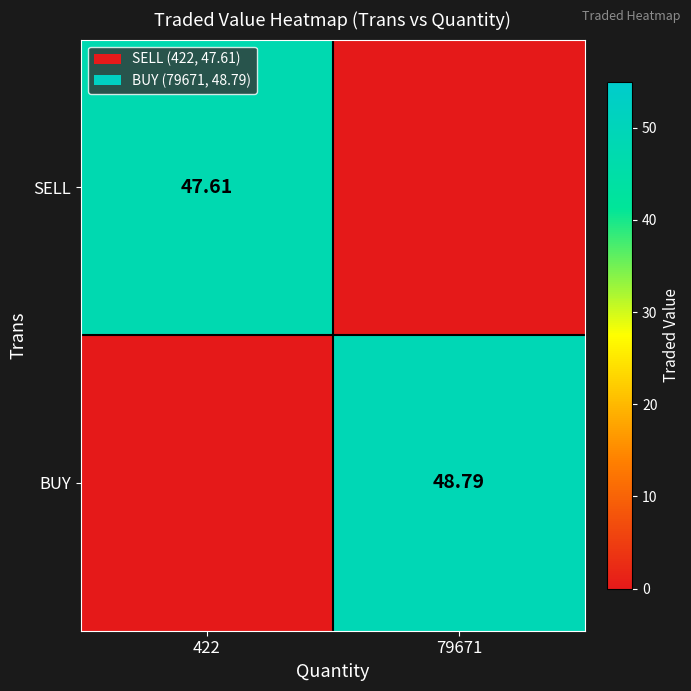

Which series has the largest range (max minus min)?

BUY